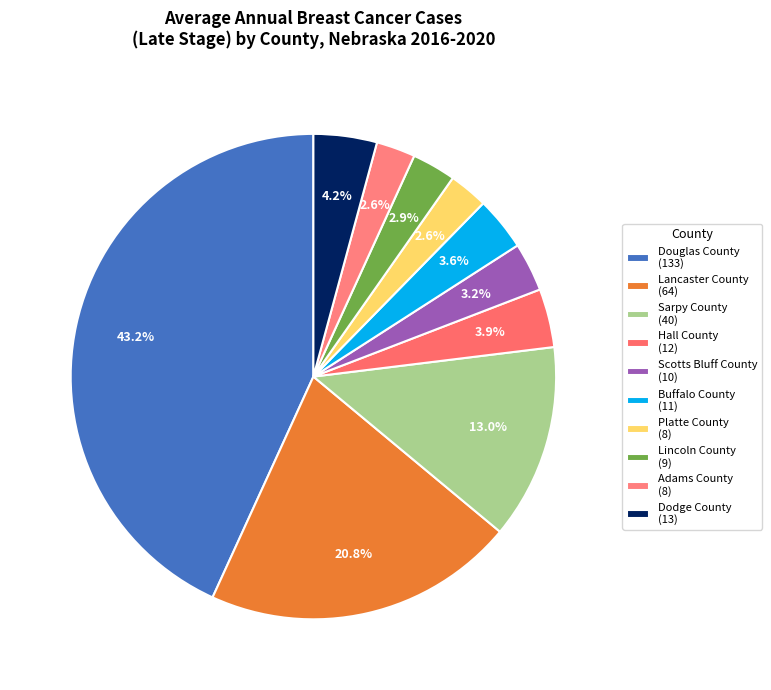

Which has a higher value, Lancaster County or Dodge County?

Lancaster County